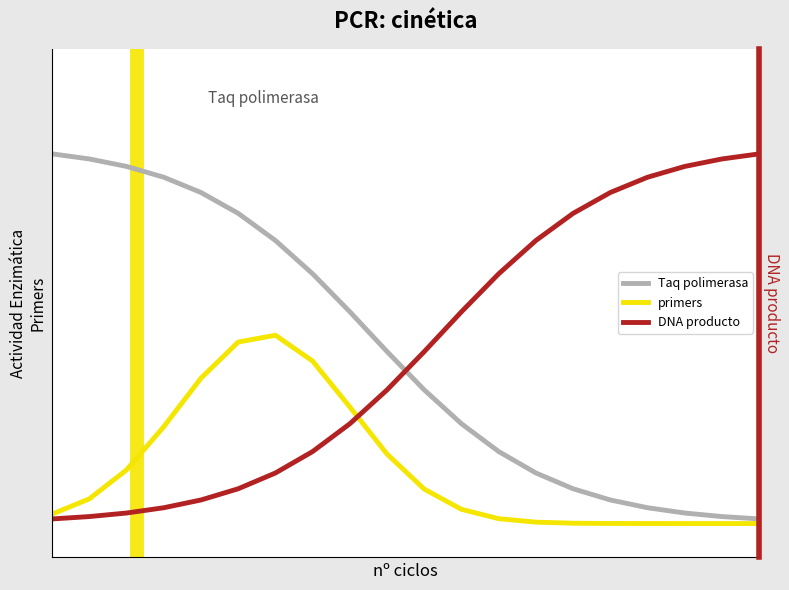

What are all the series names shown in the legend?

Taq polimerasa, primers, DNA producto